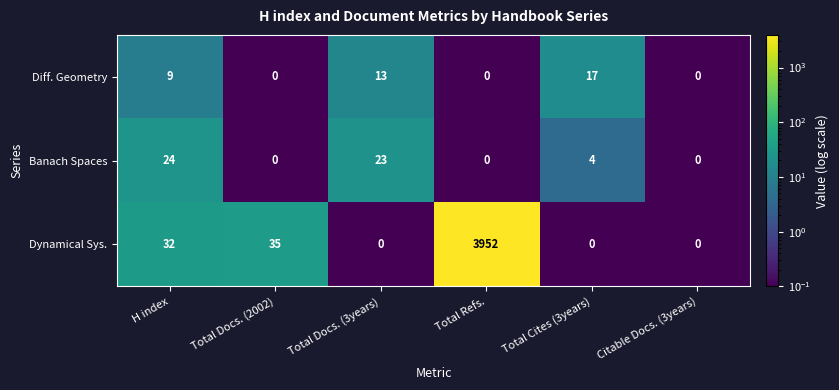

What is the maximum value for Dynamical Sys.?

3952